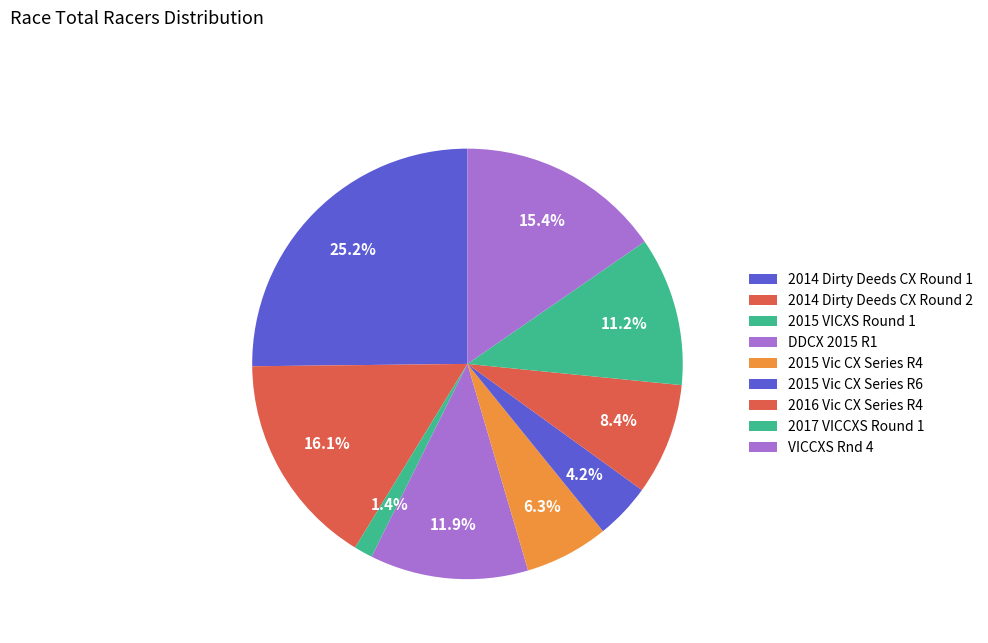

Count the number of slices in the pie.

9